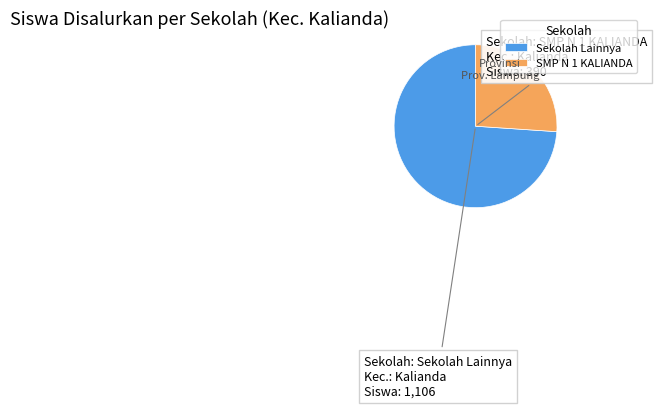

Which slice is the largest?

Sekolah Lainnya